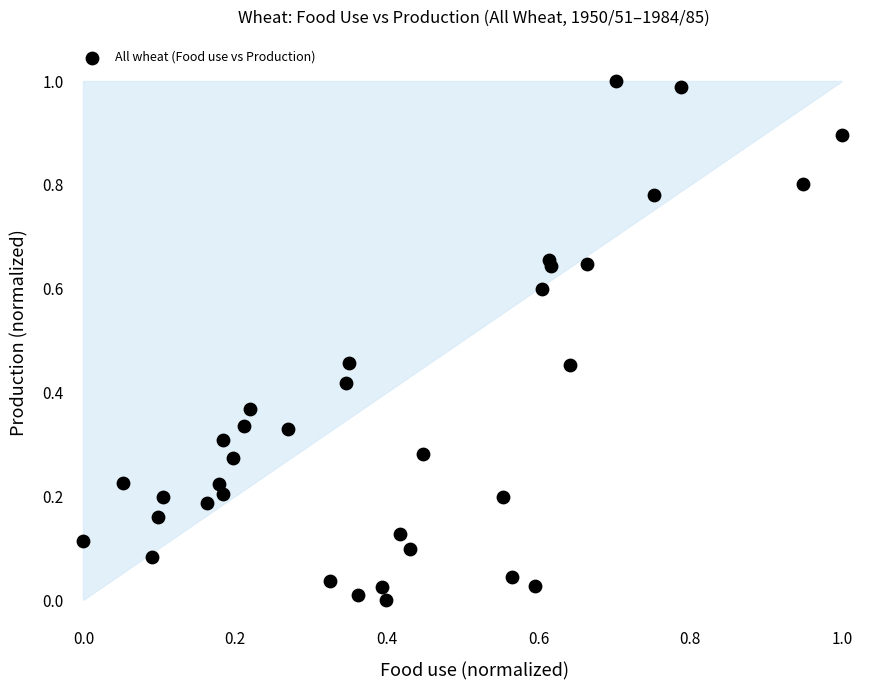

What is the range of Y values (max minus min)?

1.0